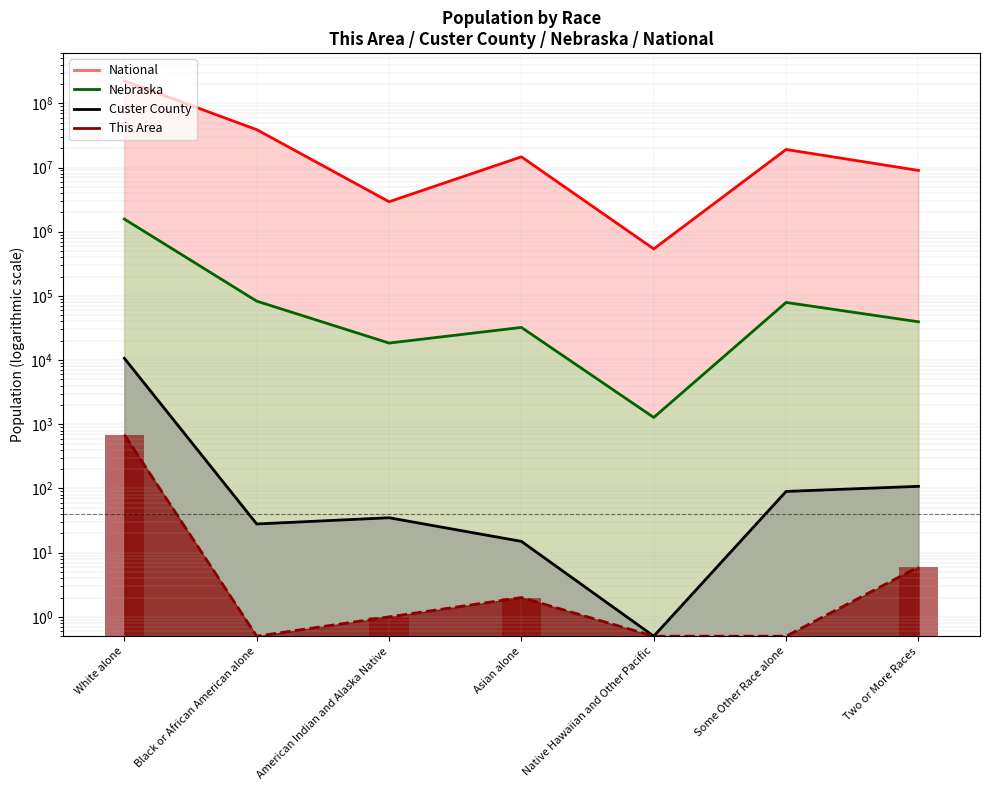

At which label does Custer County (line) first exceed 35?

White alone